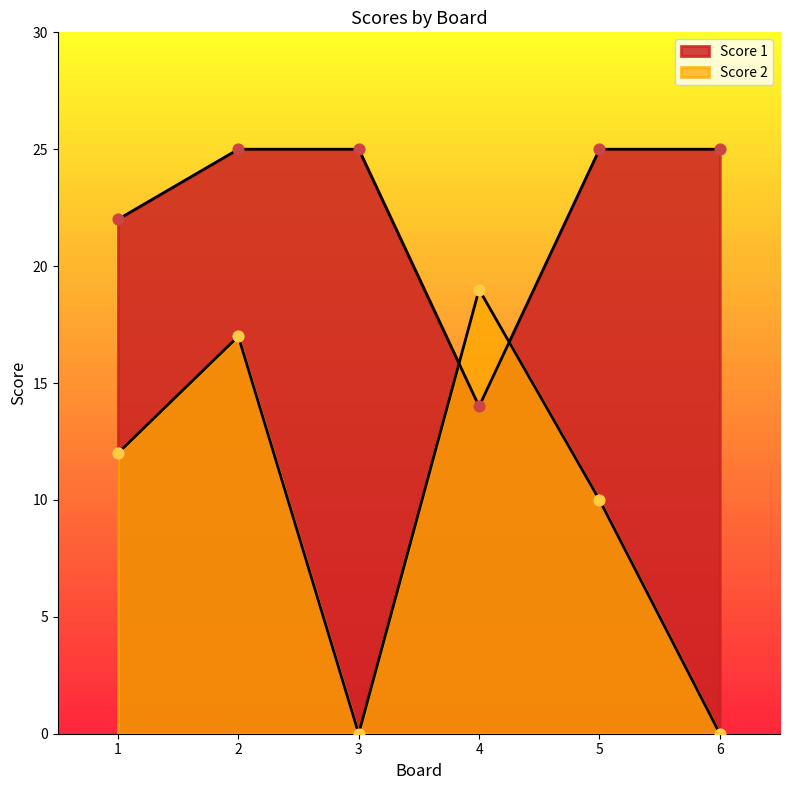

Which series contains the lowest Y value?

Score 2